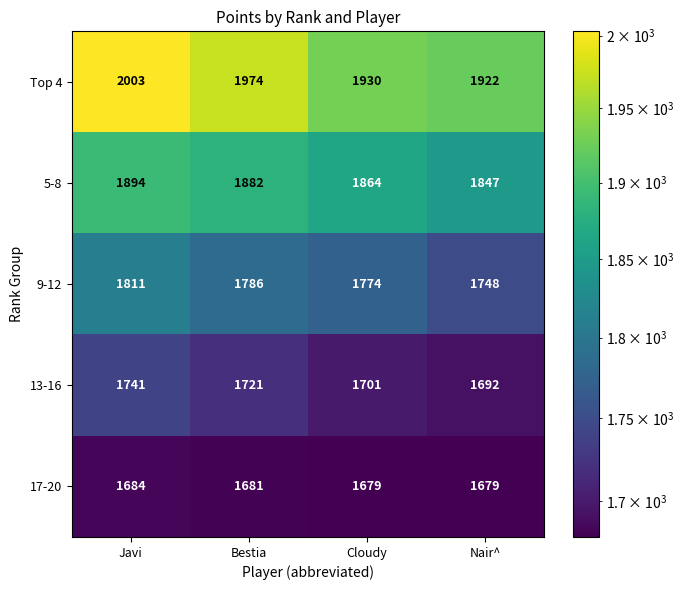

Which series changed the most between Bestia and Cloudy?

Top 4